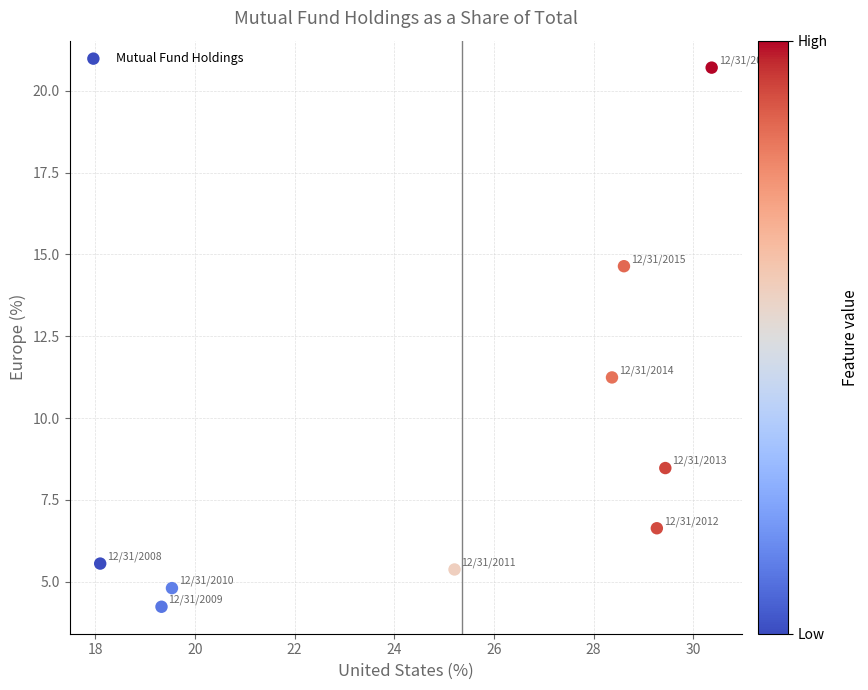

What Y value in the scatter plot is closest to 12?

11.2